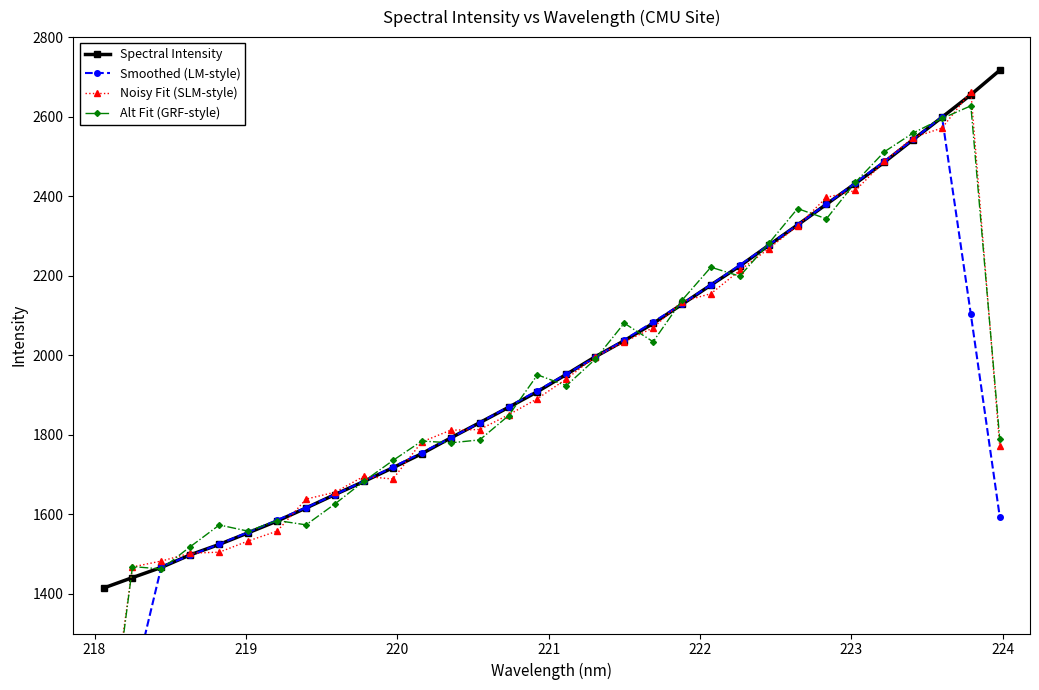

What is the highest value of the Spectral Intensity series?

2716.5